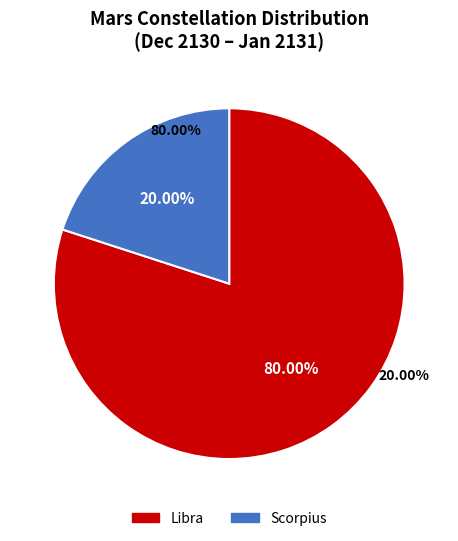

What percentage is NOT represented by Libra?

20.0%